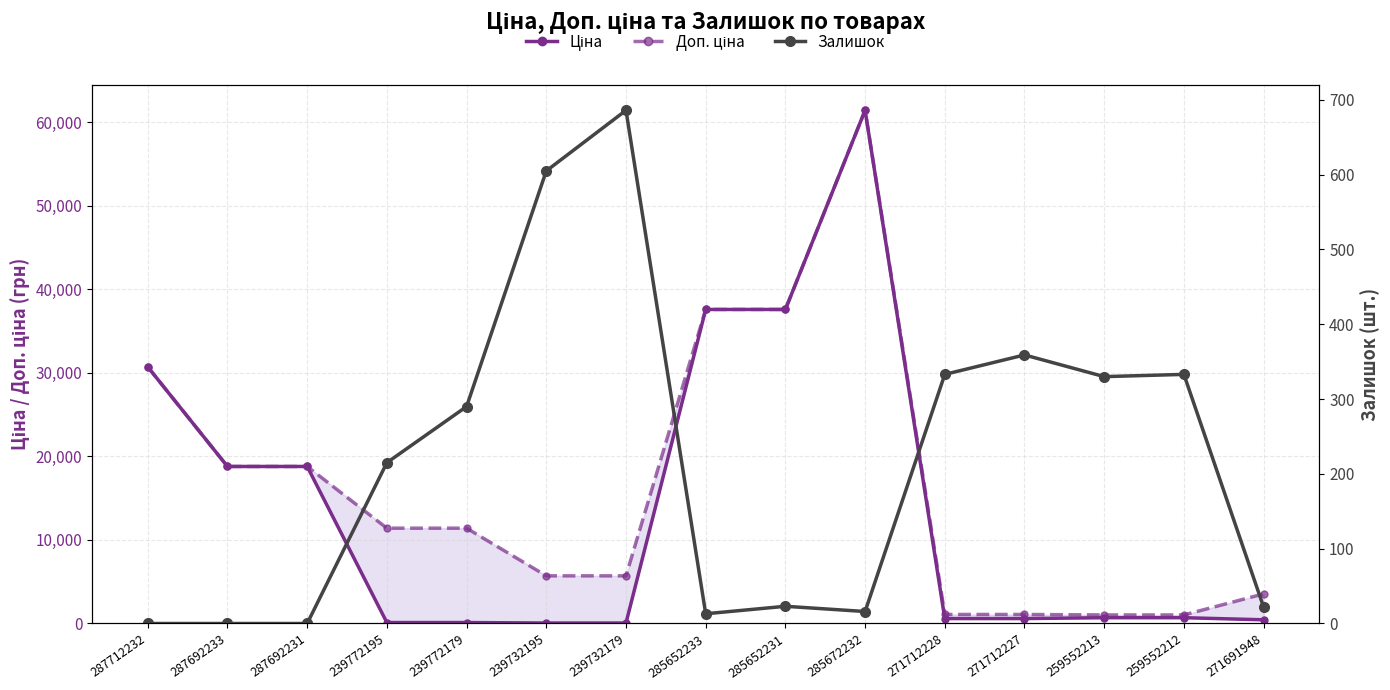

Where is Доп. ціна nearest to the value 31229?

287712232